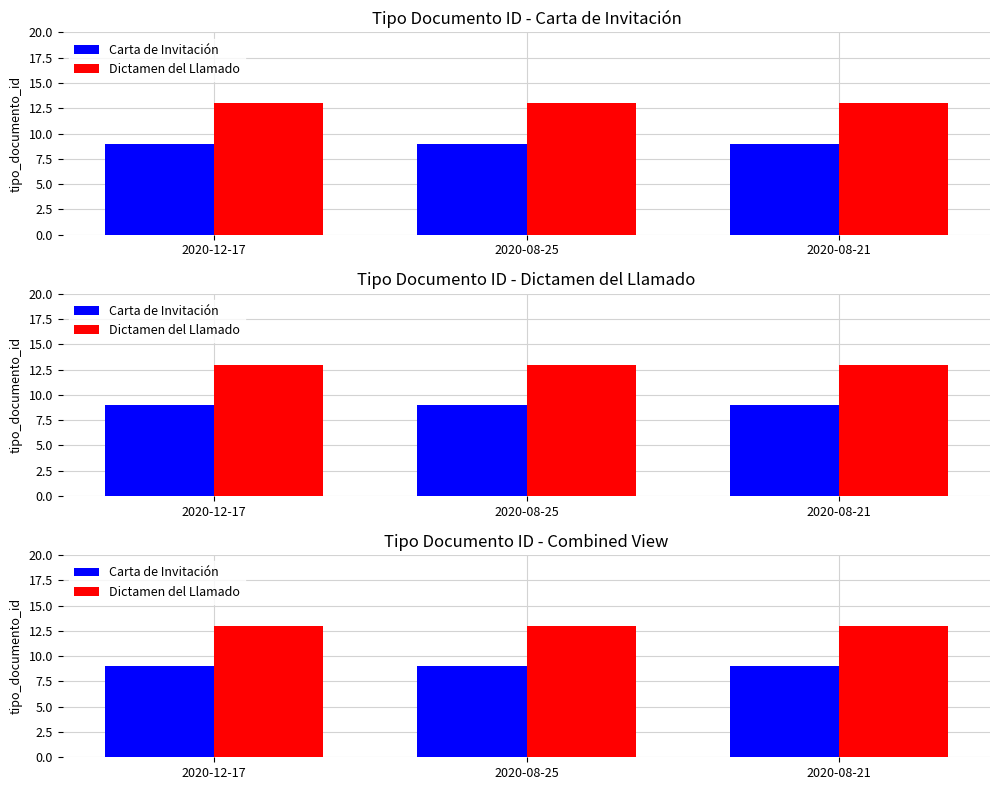

What is the sum of the Carta de Invitación values at 2020-12-17 and 2020-08-21?

18